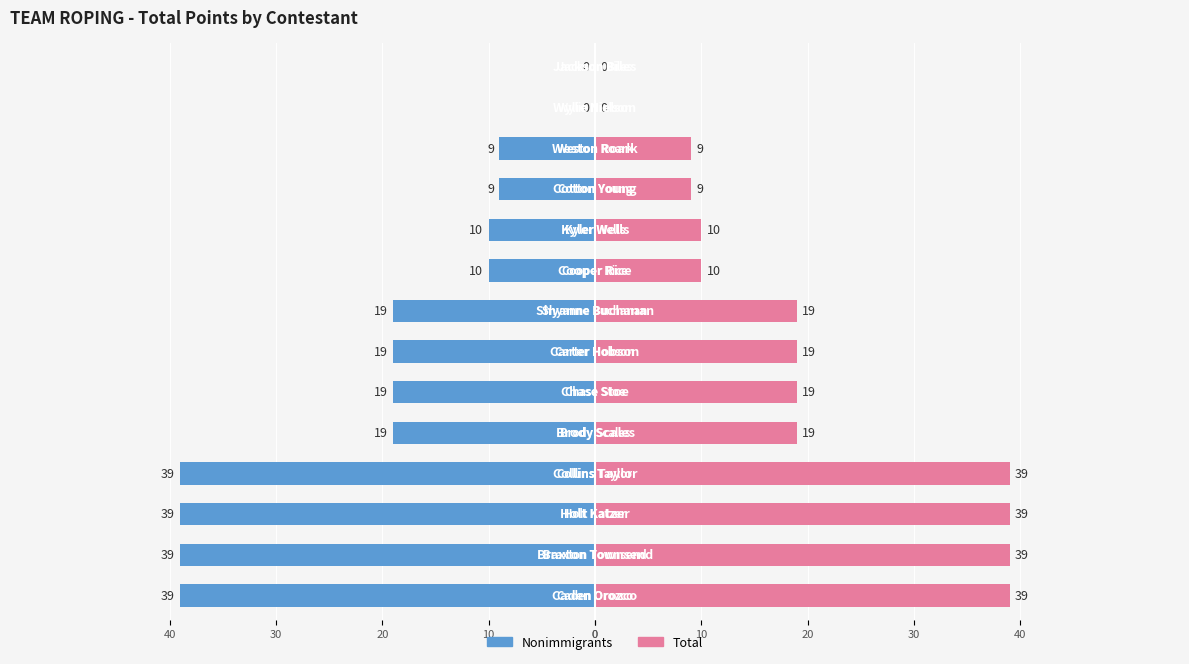

How many categories are shown in the chart?

14